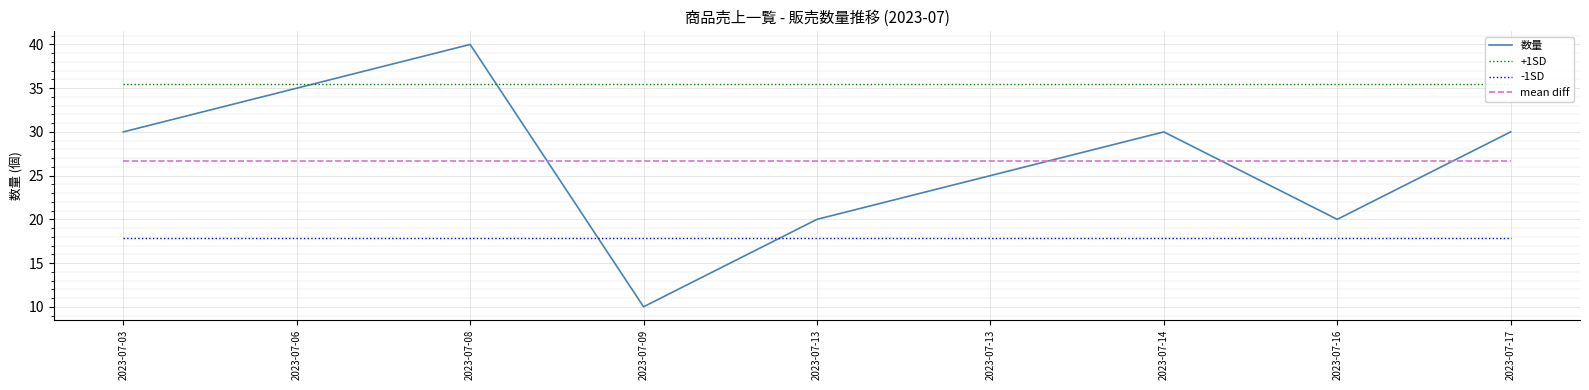

The value of mean diff at 2023-07-13 is 26.7. True or false?

True